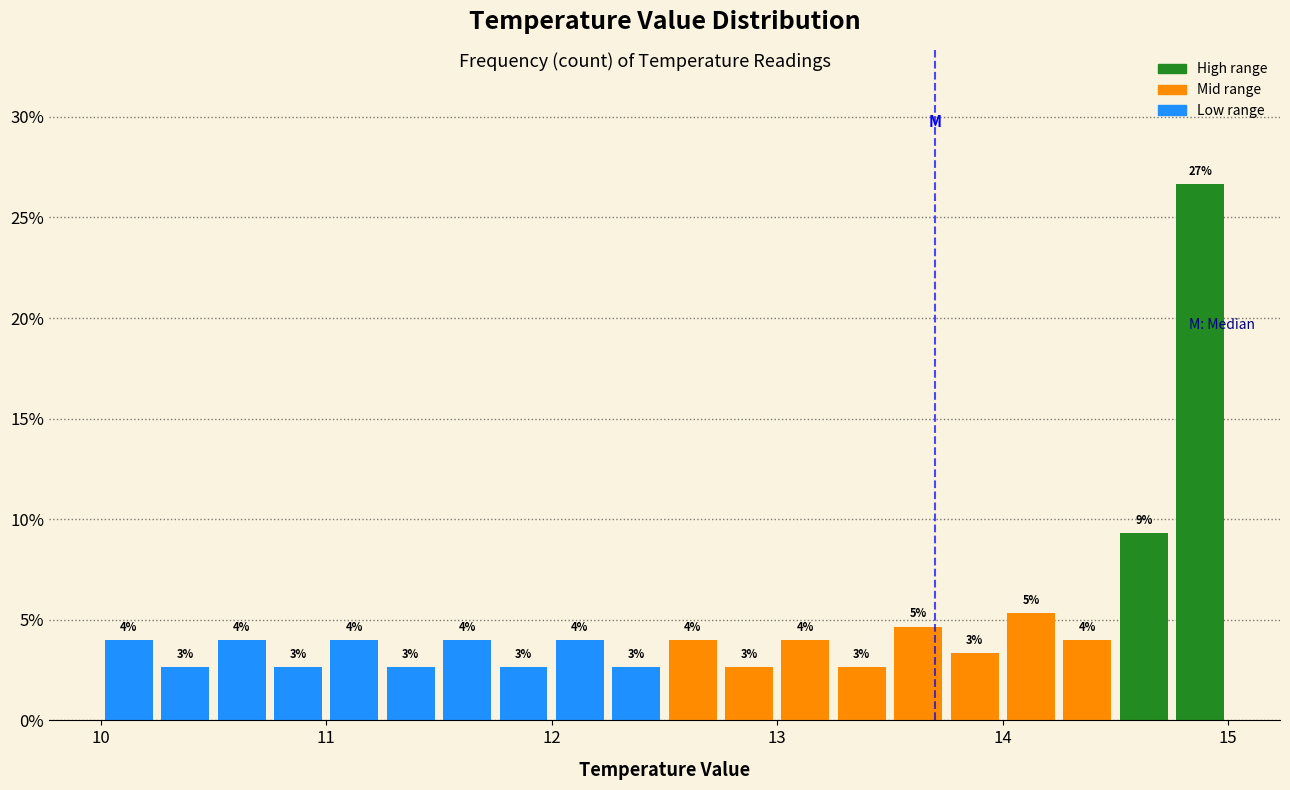

Read against the x-axis, roughly where is the centre of the tallest bar?

14.9